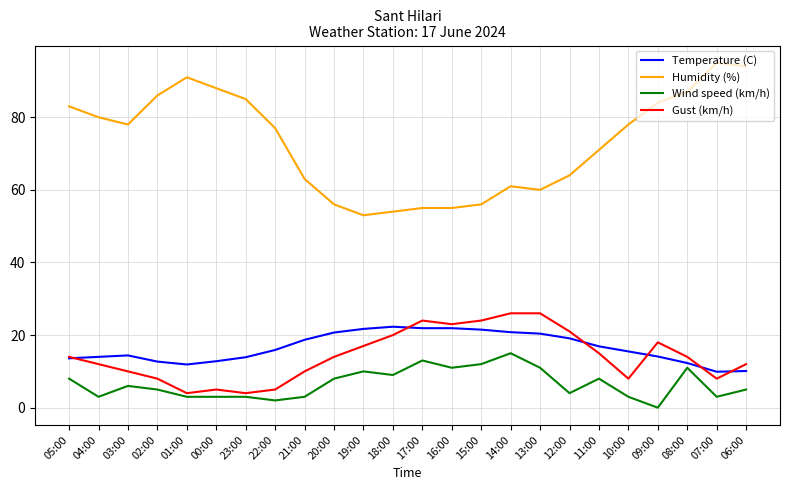

At 13:00, list the series in order from smallest to largest.

Wind speed (km/h), Temperature (C), Gust (km/h), Humidity (%)